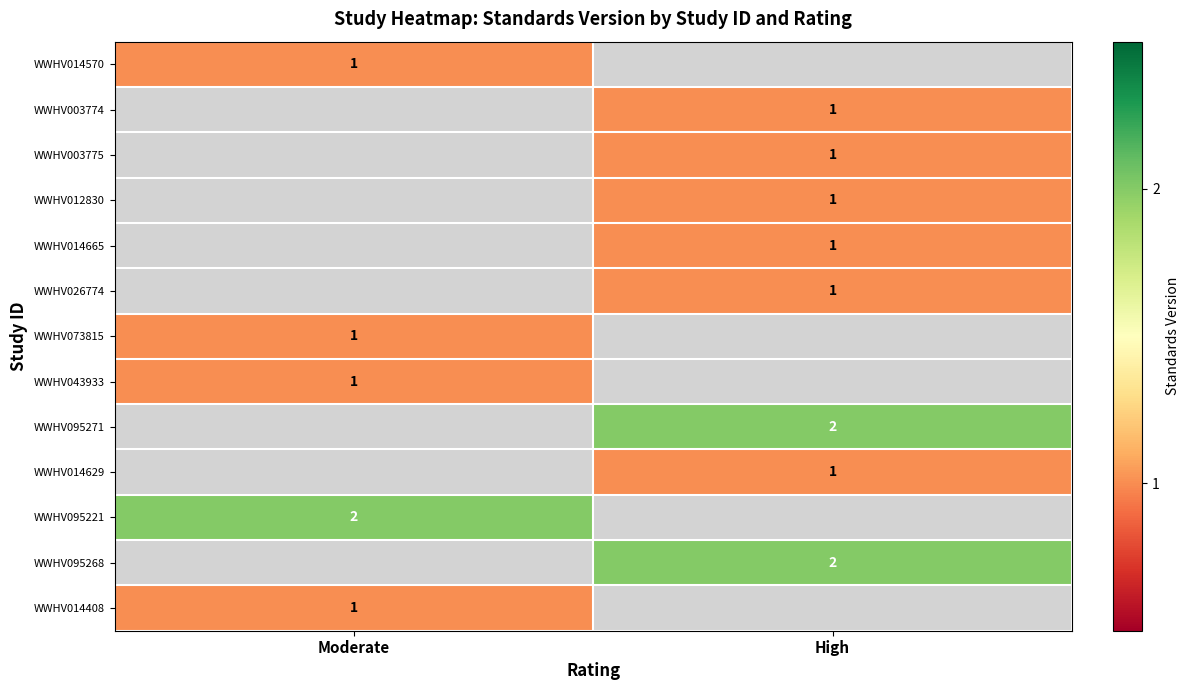

How many data points does each series have?

2